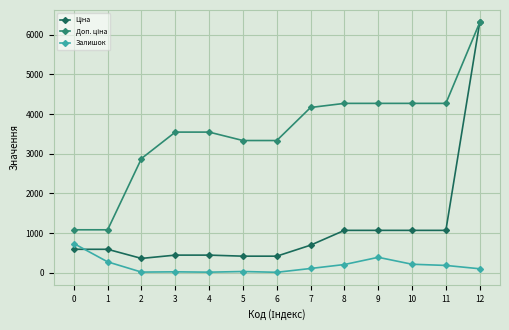

The Залишок series shows 468.8 at 0. True or false?

False